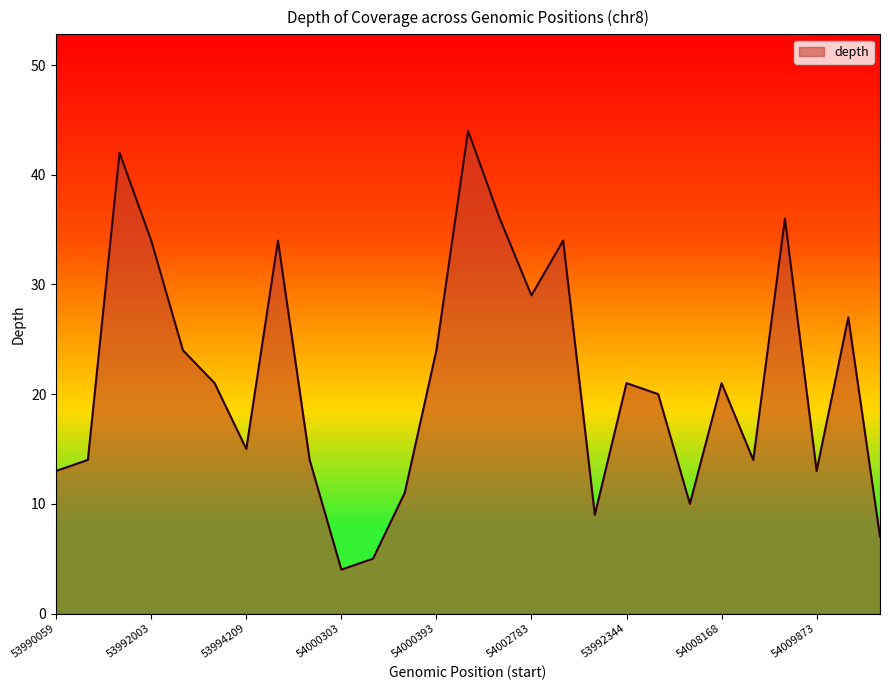

What is the greatest value displayed?

44